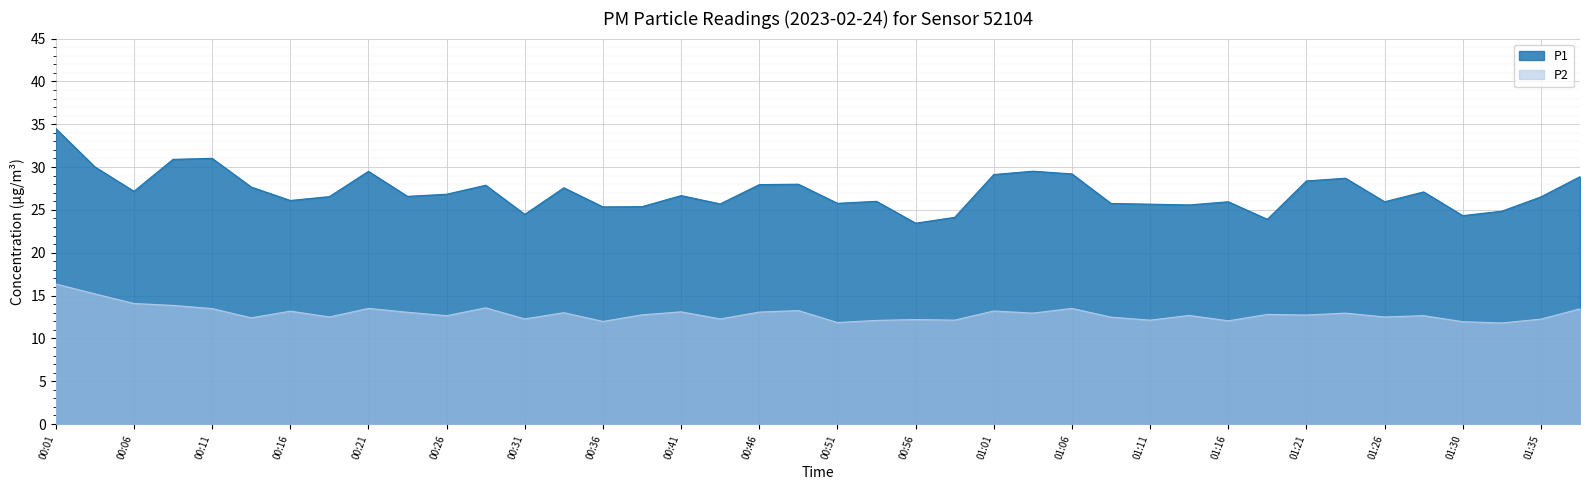

True or false: P1 and P2 cross at least once.

False